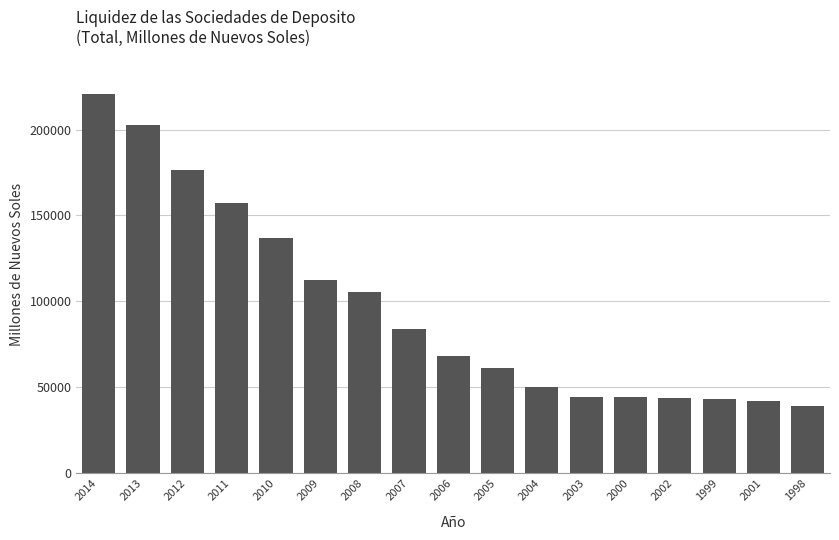

At which label does the data first exceed 68116?

2014